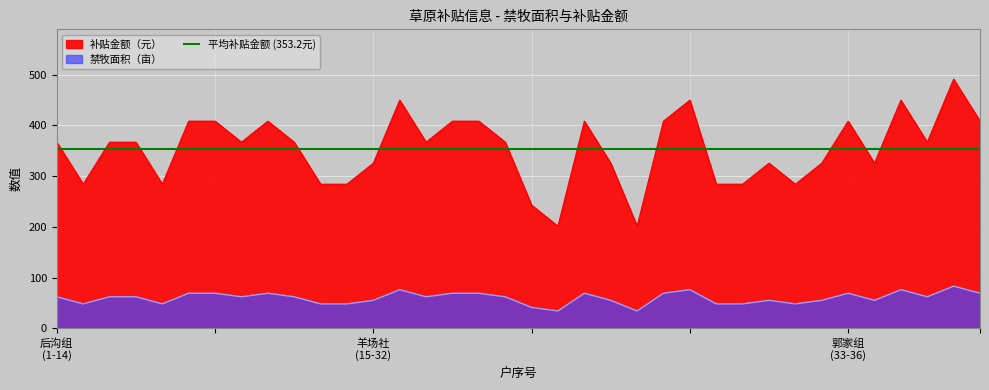

The value of 补贴金额（元） at 18 is 631.6. True or false?

False